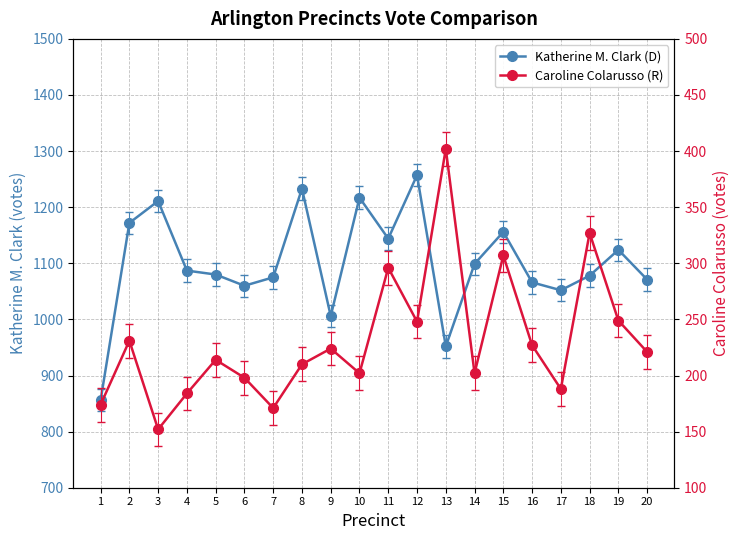

Rank the series by their maximum value, from lowest to highest.

Caroline Colarusso (R), Katherine M. Clark (D)